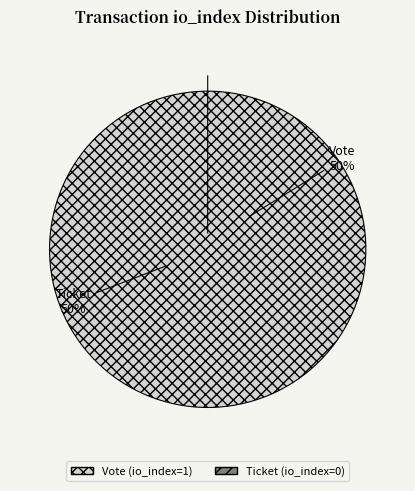

What is the smallest slice in the pie chart?

Ticket (io_index=0)